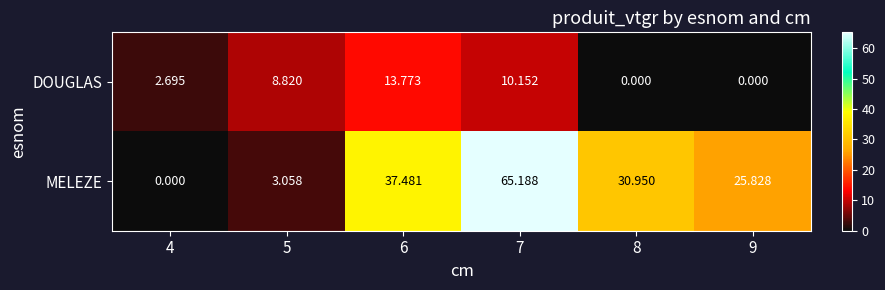

At which category is the sum across all series the highest?

7